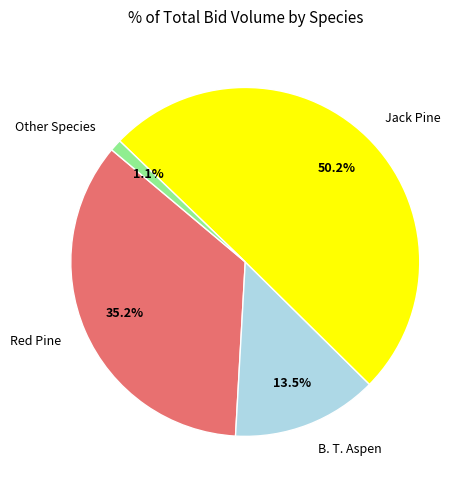

Which slice is the smallest?

Other Species